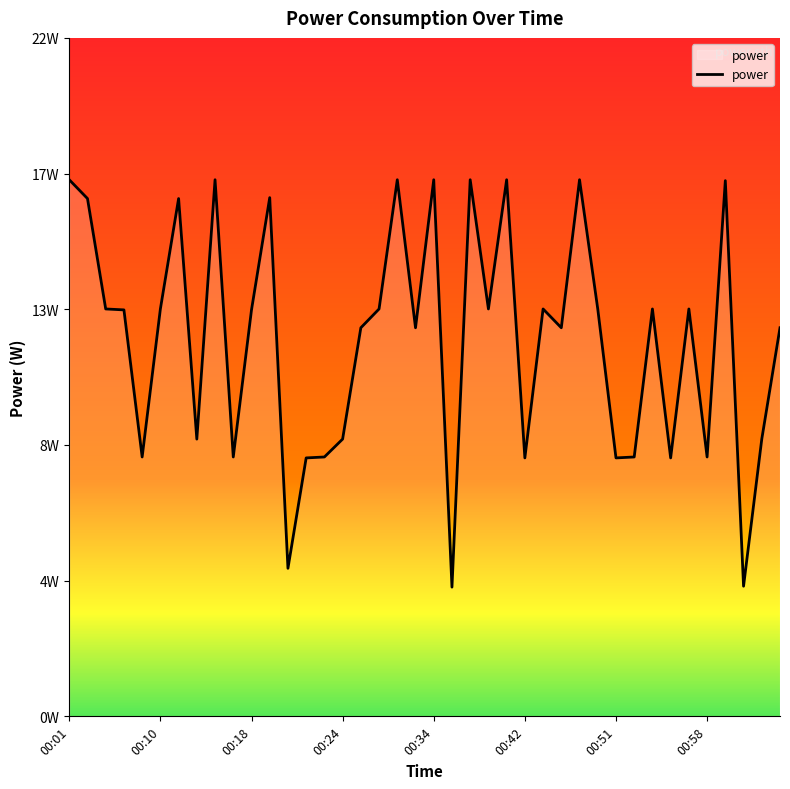

What is the greatest value displayed?

17.4